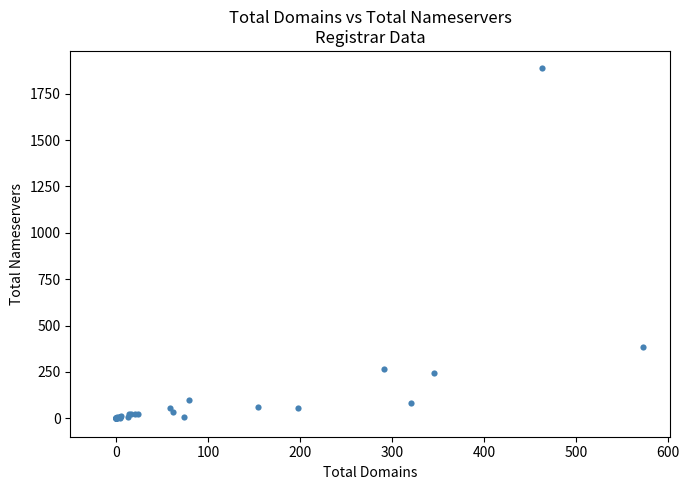

What Y value in the scatter plot is closest to 943?

386